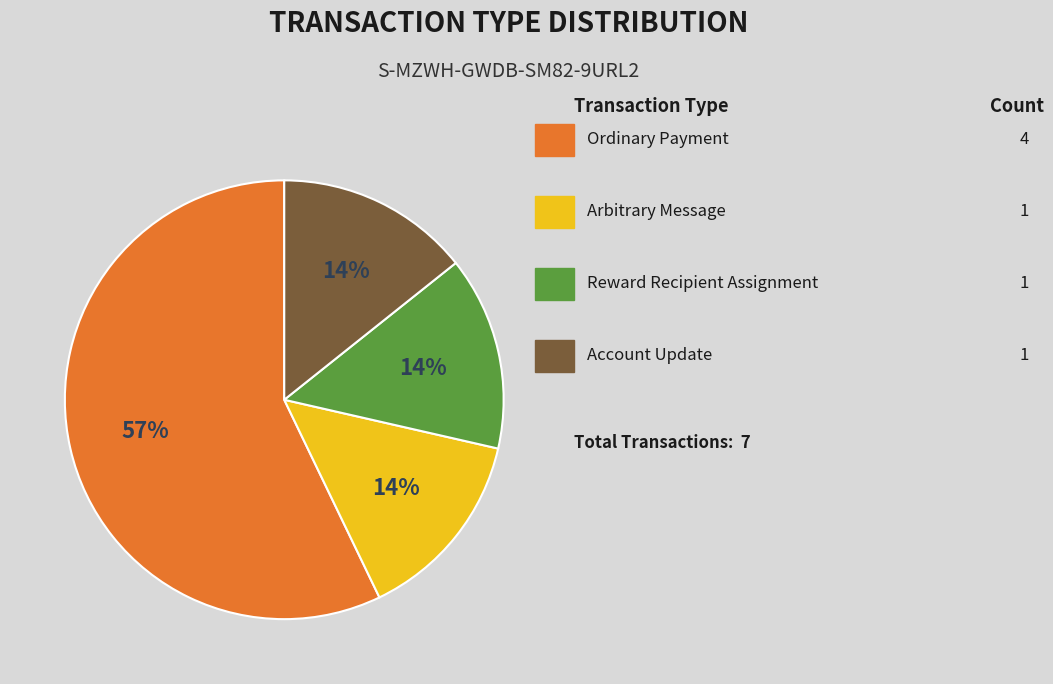

Is there any slice that represents more than half of the pie?

Yes